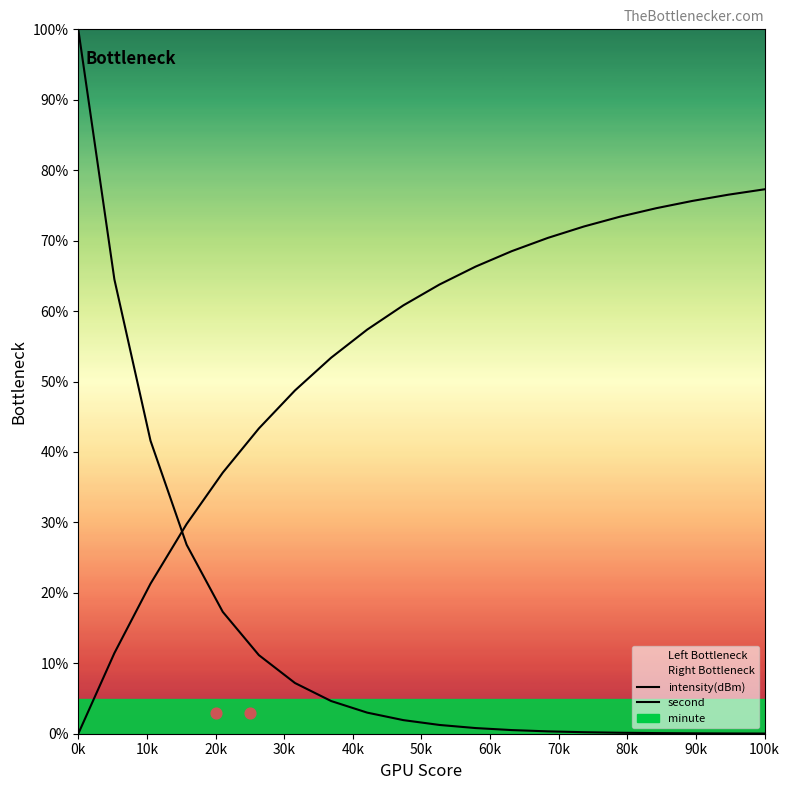

At which category is the sum across all series the highest?

0k